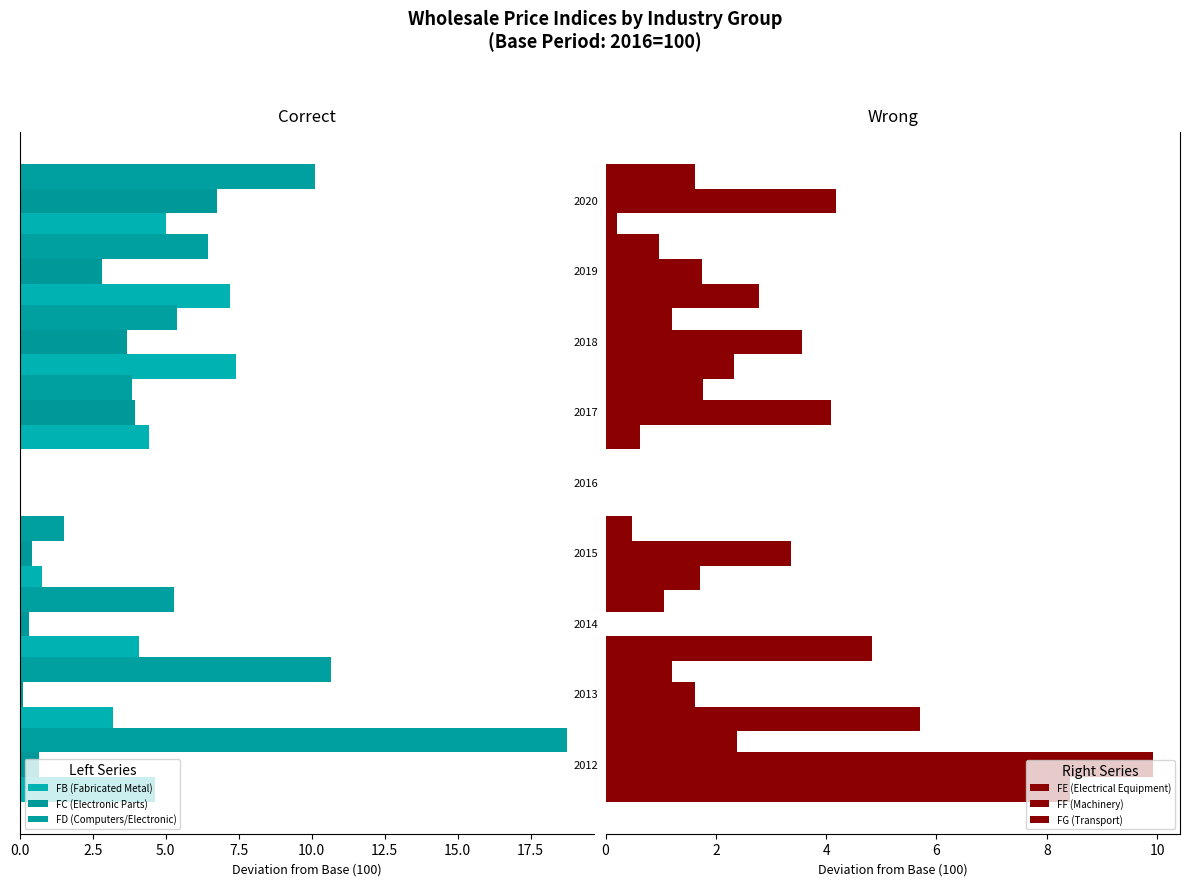

How many data points does each series have?

9